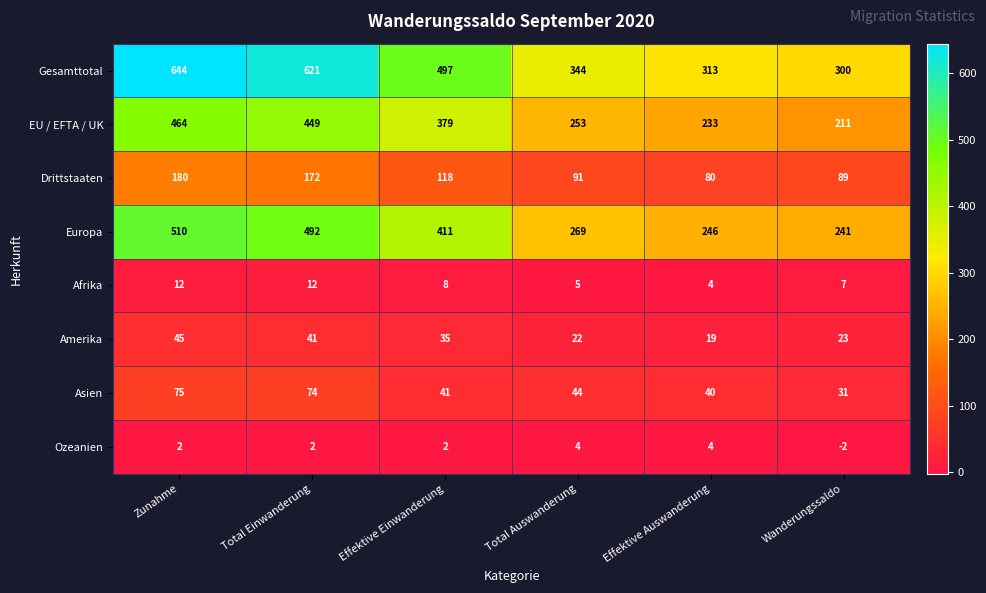

The Ozeanien series shows 2 at Total Einwanderung. True or false?

True